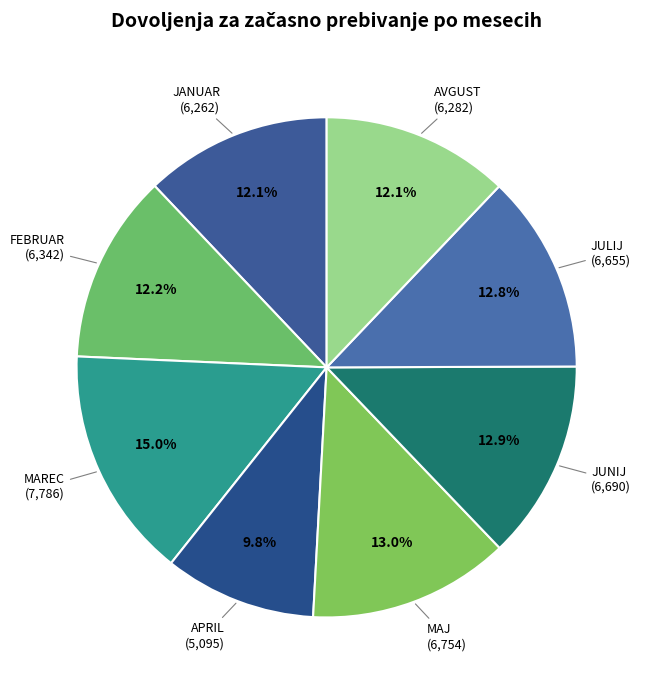

Is the sum of MAJ and MAREC greater than half?

No